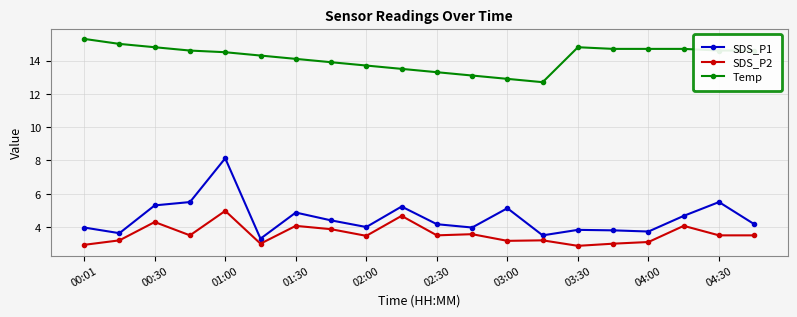

Reading right to left, extract all data points from this chart.

SDS_P1: 4.2	5.5	4.7	3.7	3.8	3.8	3.5	5.1	4.0	4.2	5.2	4.0	4.4	4.9	3.3	8.1	5.5	5.3	3.6	4.0
SDS_P2: 3.5	3.5	4.1	3.1	3.0	2.9	3.2	3.2	3.6	3.5	4.7	3.5	3.9	4.1	3.0	5.0	3.5	4.3	3.2	2.9
Temp: 14.6	14.6	14.7	14.7	14.7	14.8	12.7	12.9	13.1	13.3	13.5	13.7	13.9	14.1	14.3	14.5	14.6	14.8	15.0	15.3